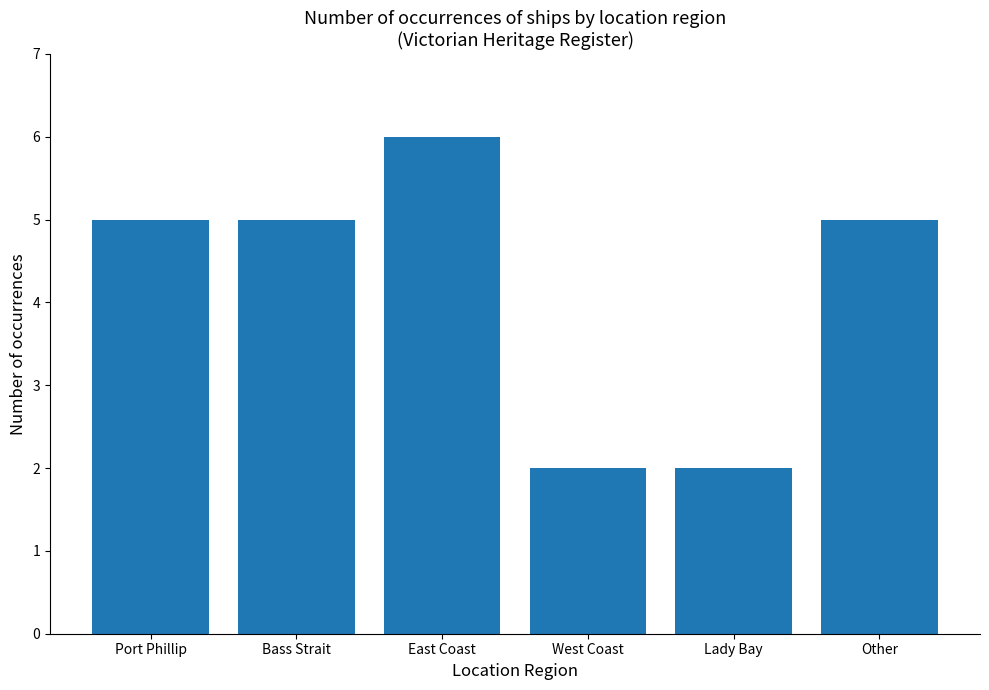

Reading right to left, extract all data points from this chart.

5	2	2	6	5	5